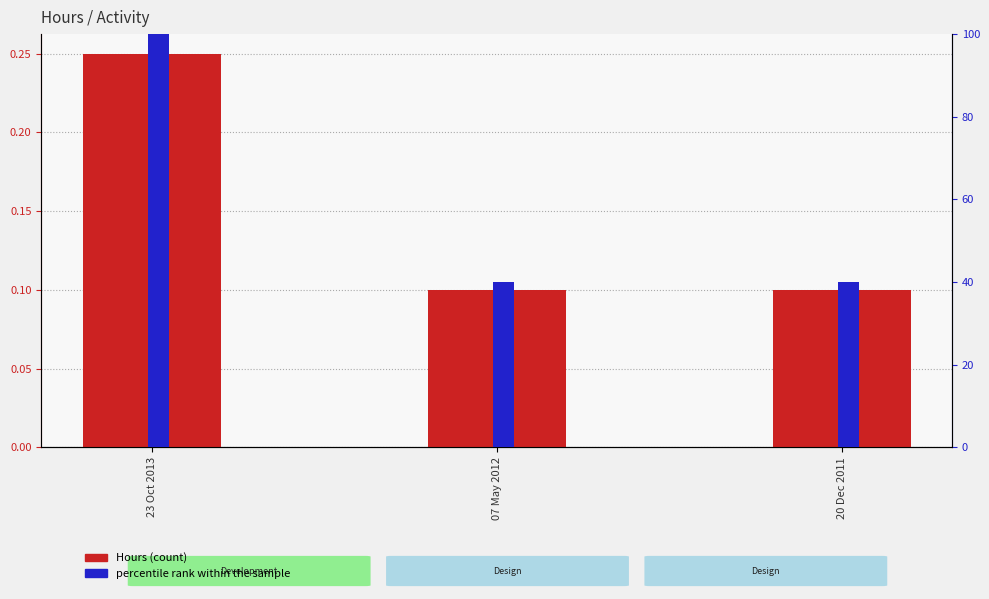

Which category has the lowest value across all series?

07 May 2012